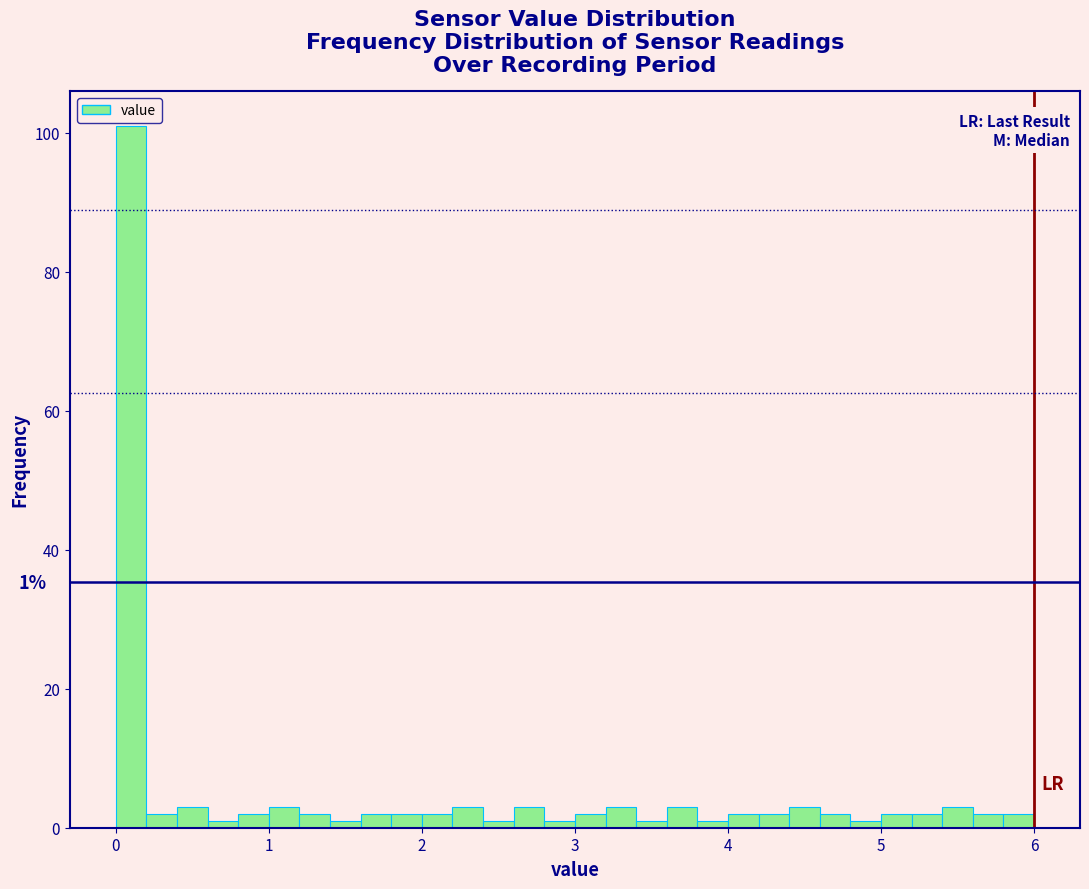

Around what value on the x-axis is the tallest bar? Give the approximate position of its centre, as read against the axis.

0.1